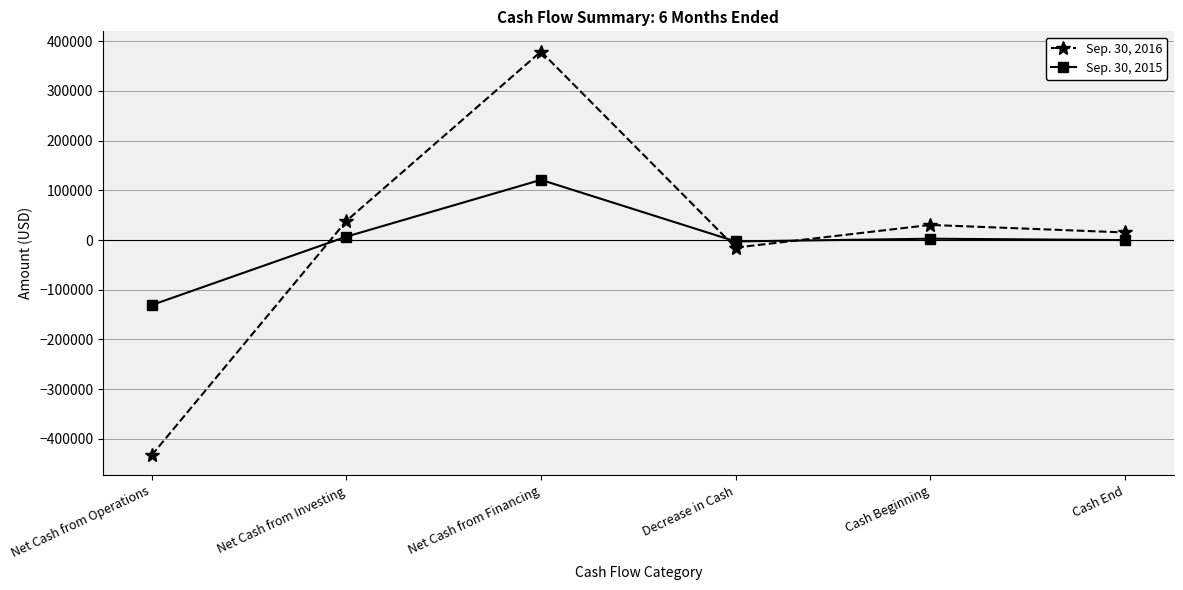

How many distinct data groups are displayed?

2